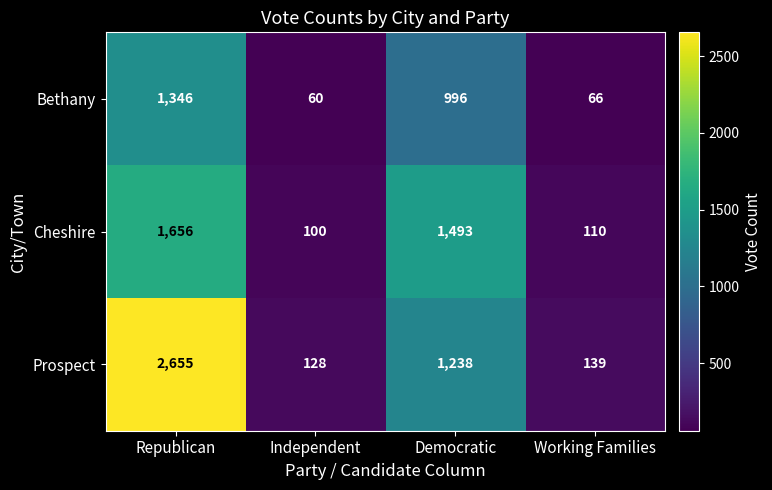

Count the number of data series in this chart.

3